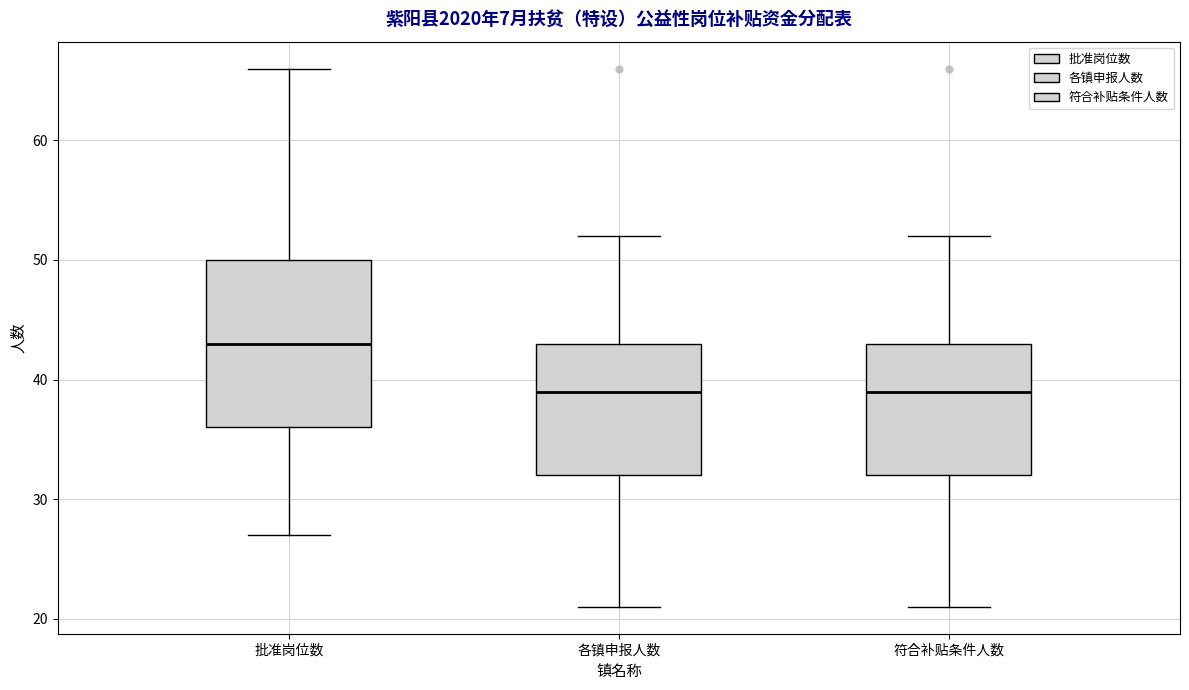

Which box has the highest median line?

批准岗位数